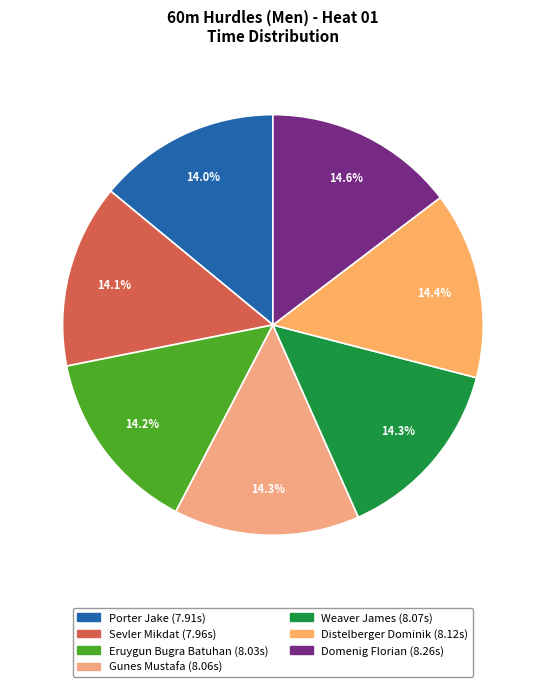

Rank the categories by value from highest to lowest.

Domenig Florian, Distelberger Dominik, Weaver James, Gunes Mustafa, Eruygun Bugra Batuhan, Sevler Mikdat, Porter Jake